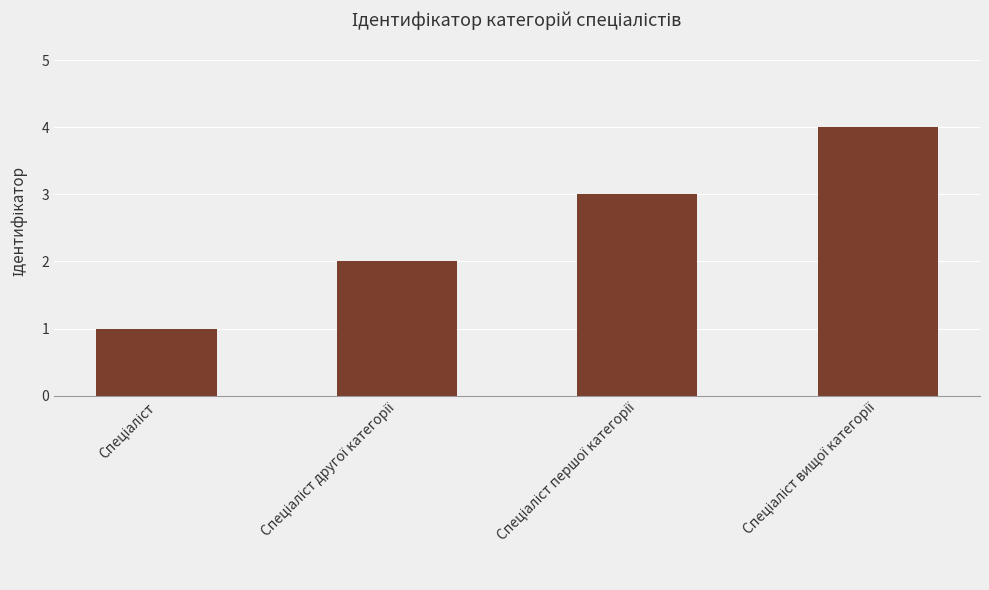

What is the greatest value displayed?

4